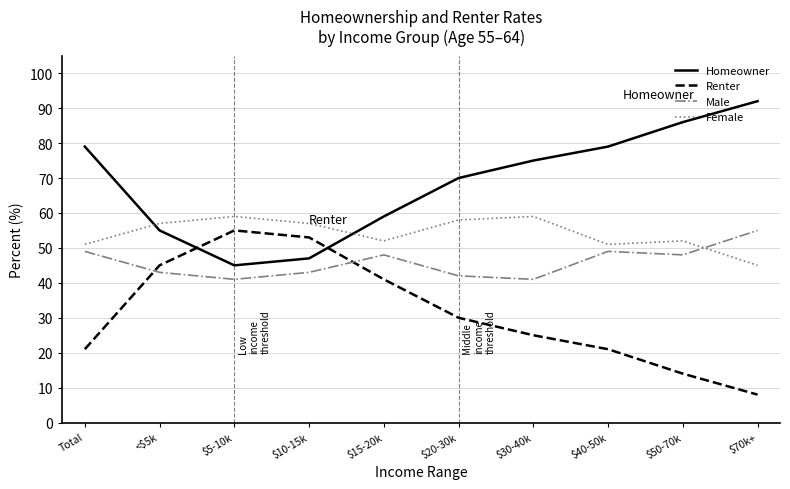

Rank the series at $20-30k from lowest to highest value.

Renter, Male, Female, Homeowner